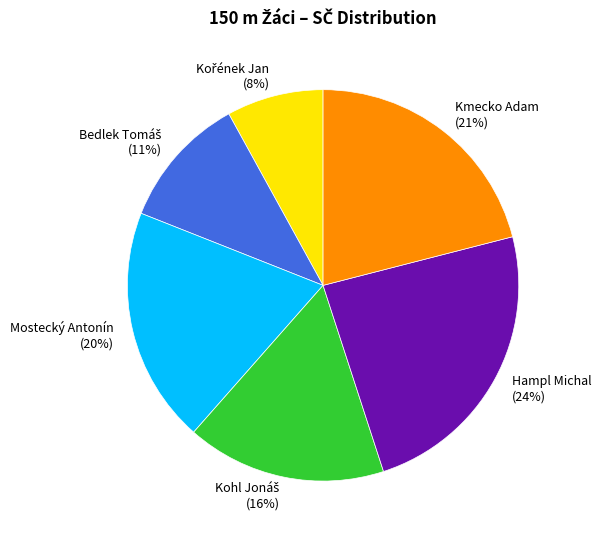

To the nearest percent, what is the average slice percentage?

17%